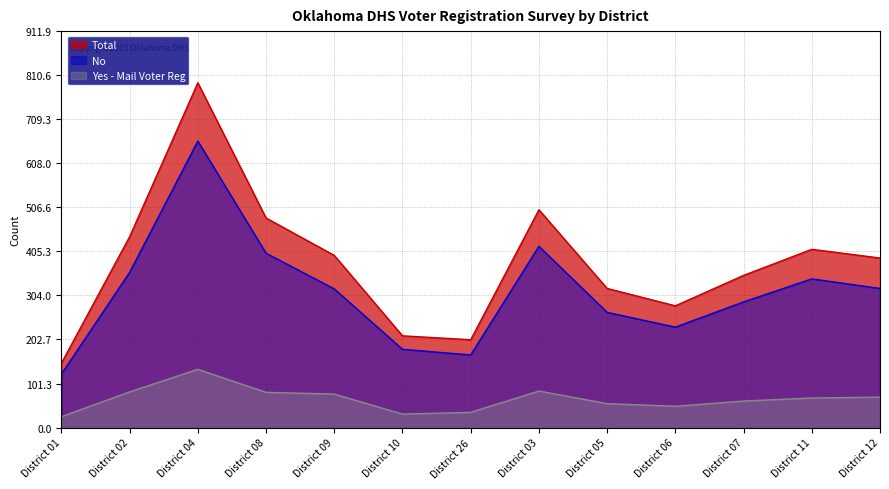

Rank the series by their maximum value, from lowest to highest.

Yes - Mail Voter Reg, No, Total